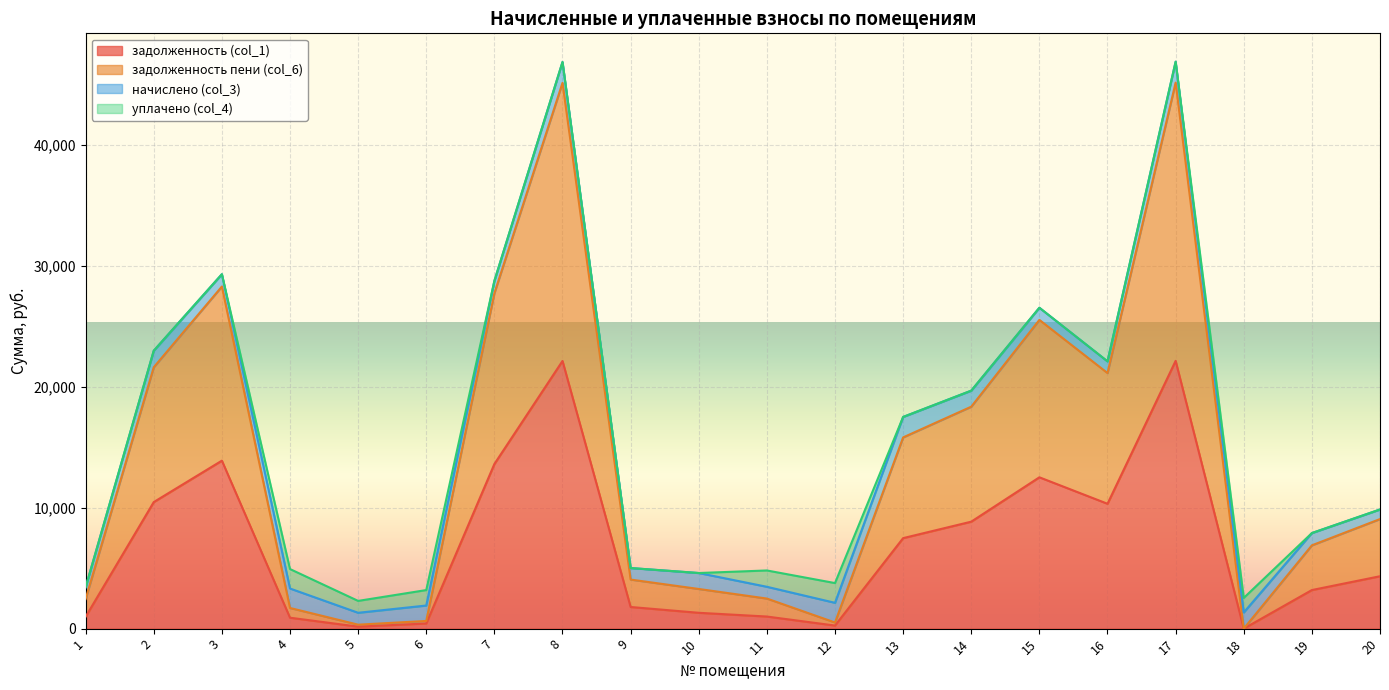

Which series has the largest total across all categories?

задолженность пени (col_6)